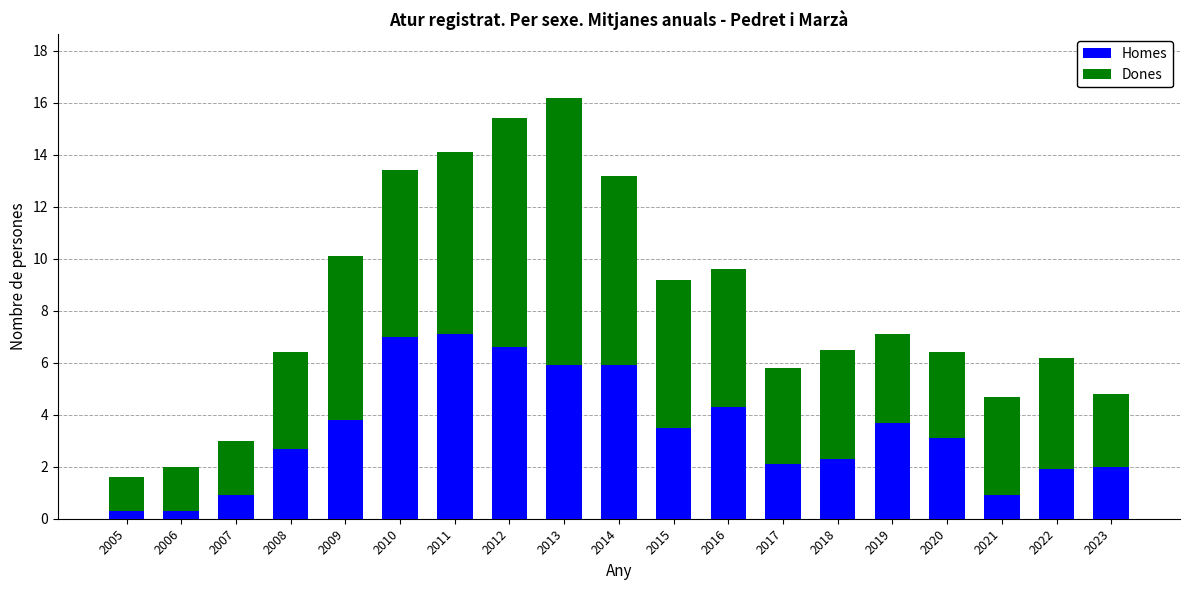

Read the Homes value at 2016.

4.3